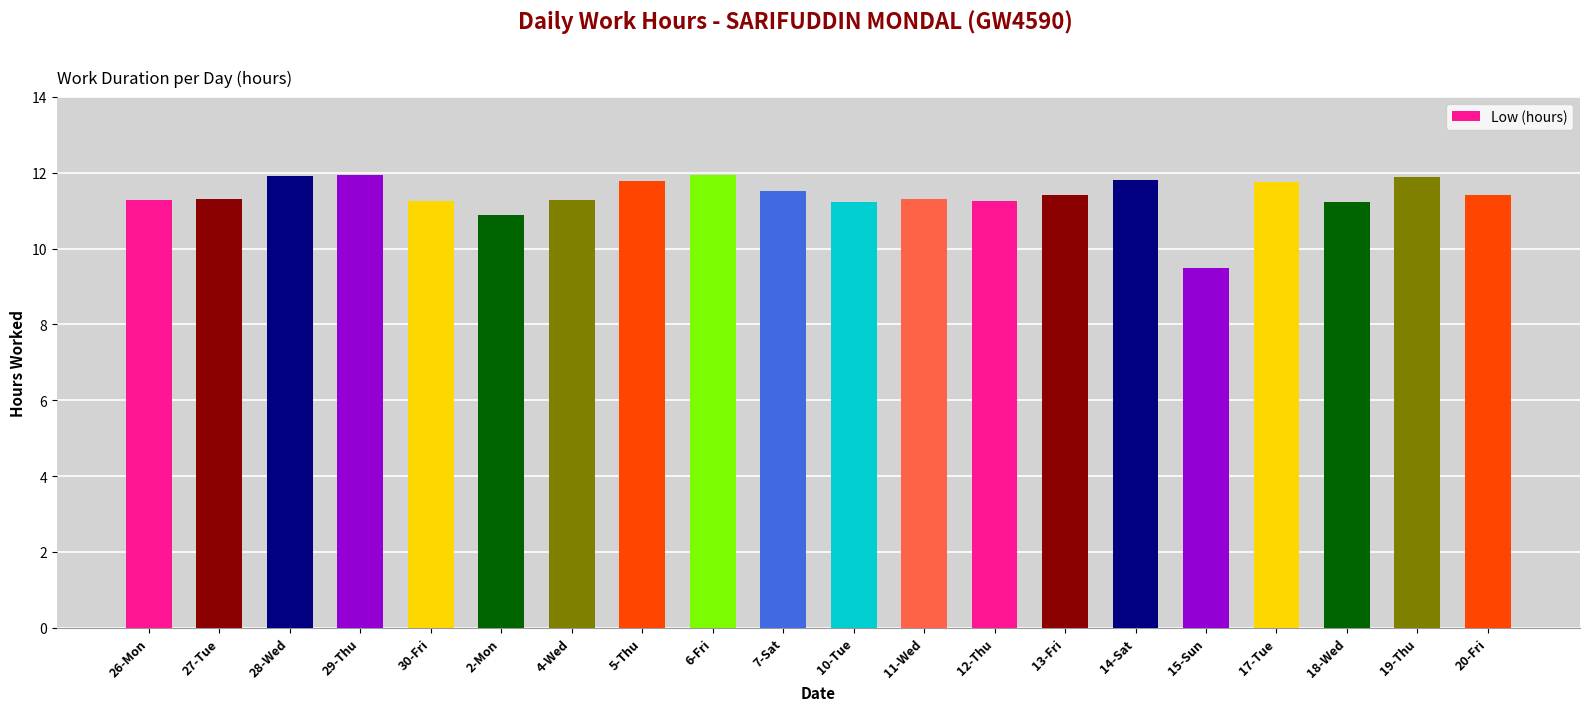

The value at 28-Wed is 16.4. True or false?

False